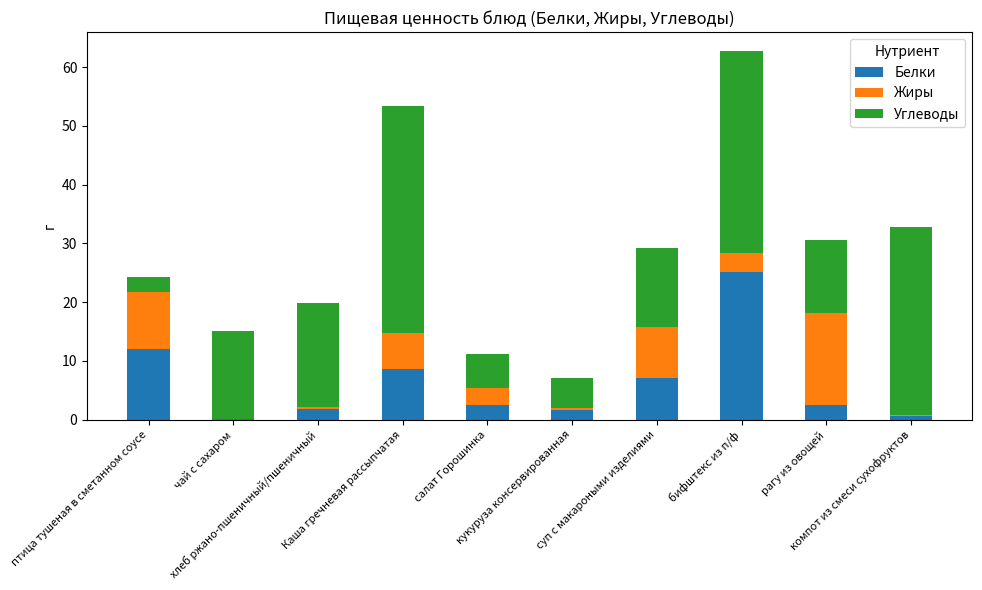

What is the sum of all Белки values?

62.2